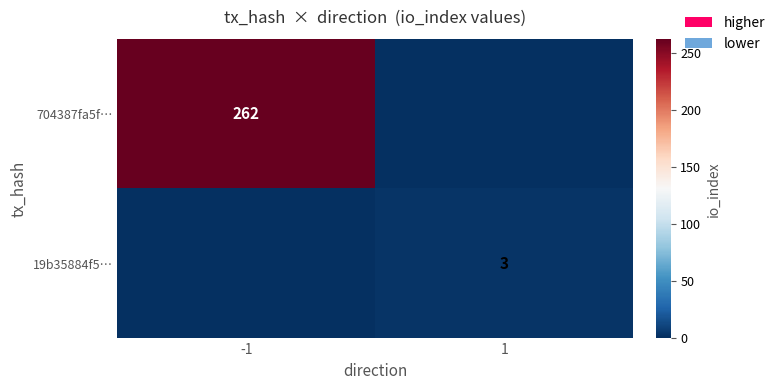

Is it true that 704387fa5f… equals 262 at -1?

True